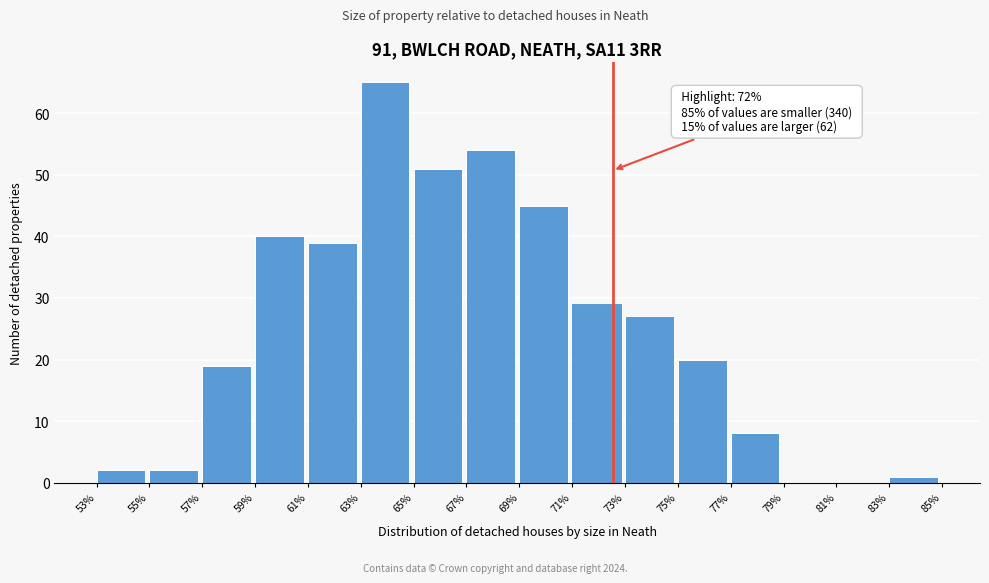

Which range on the x-axis has the tallest bar?

63% to 65%